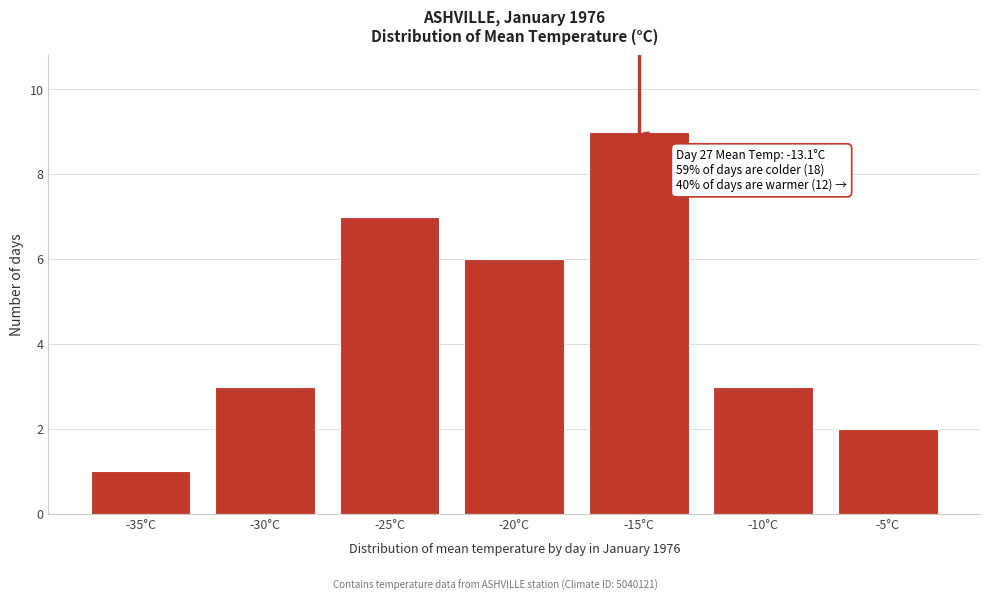

Reading left to right, what are all the values shown in this chart?

1	3	7	6	9	3	2